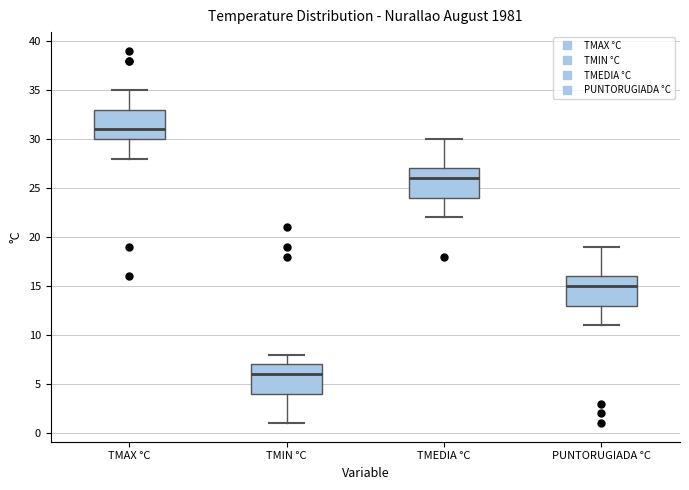

Where does the upper whisker of the box for TMEDIA °C end on the y-axis? The values are not printed on the chart, so give them approximately, as read against the axis.

30